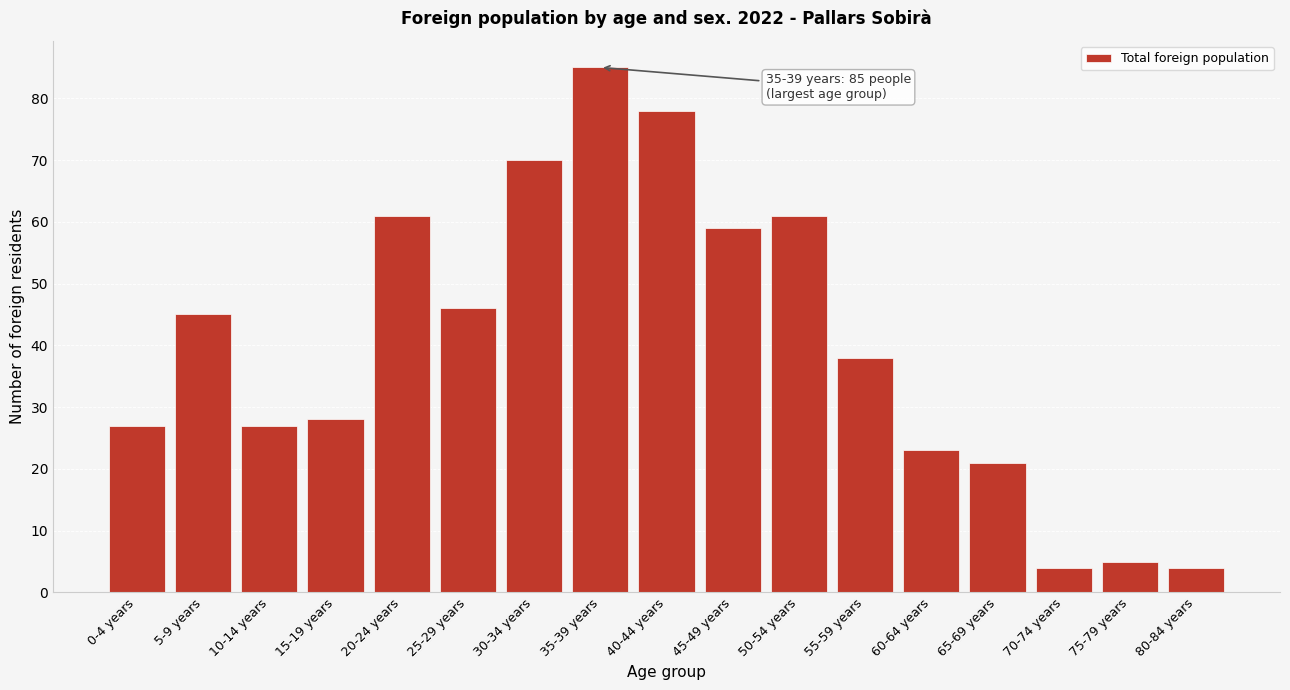

Reading left to right, what are all the values shown in this chart?

0-4 years=27	5-9 years=45	10-14 years=27	15-19 years=28	20-24 years=61	25-29 years=46	30-34 years=70	35-39 years=85	40-44 years=78	45-49 years=59	50-54 years=61	55-59 years=38	60-64 years=23	65-69 years=21	70-74 years=4	75-79 years=5	80-84 years=4